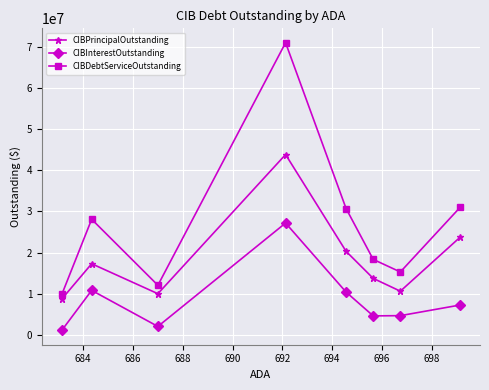

Which series has the widest spread of values?

CIBDebtServiceOutstanding